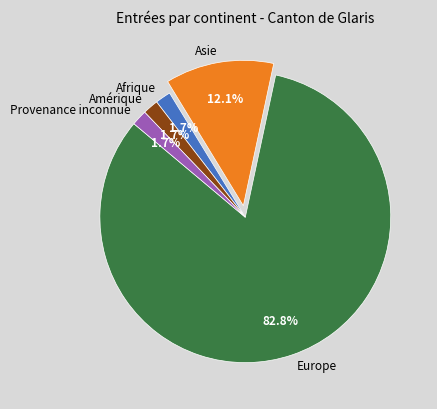

Do Asie and Afrique together represent more than half of the pie?

No